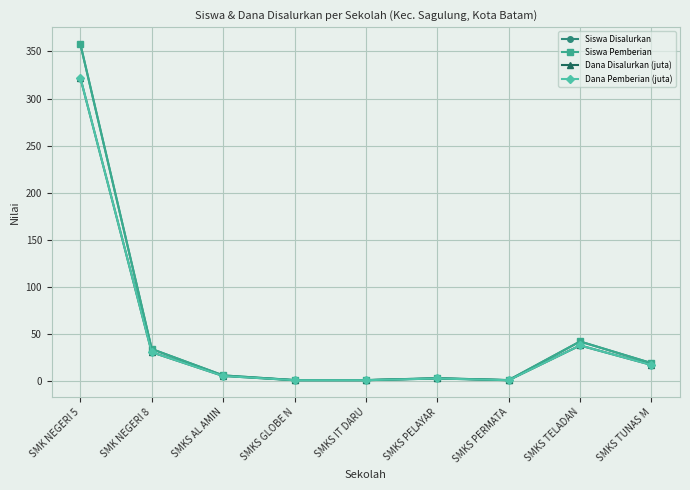

True or false: Siswa Pemberian and Siswa Disalurkan intersect in this chart.

False